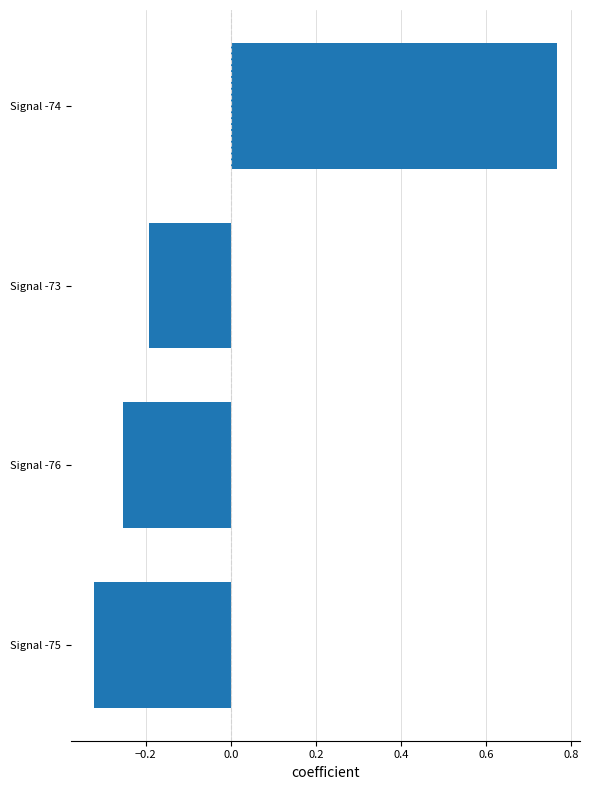

The value at Signal -76 is -0.4. True or false?

False